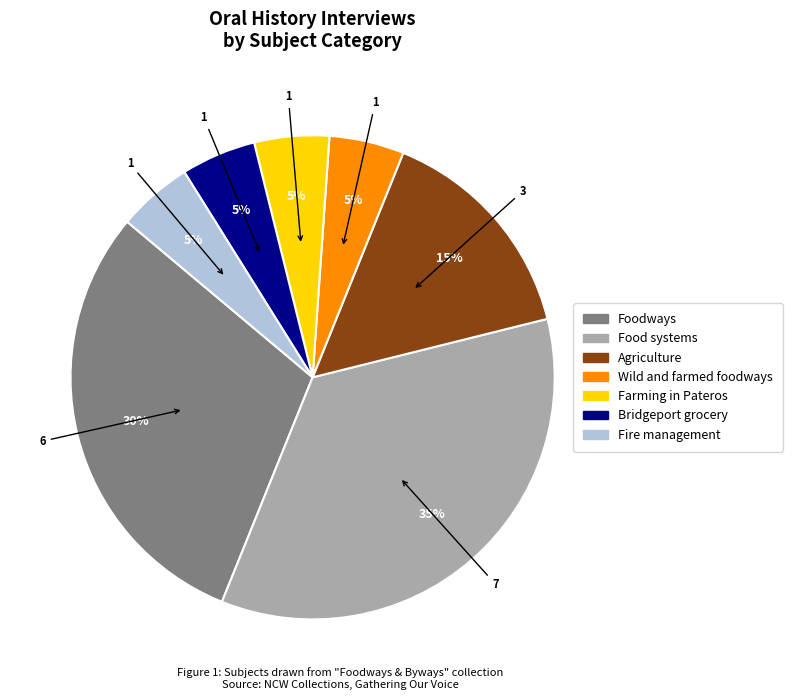

Count the number of slices in the pie.

7